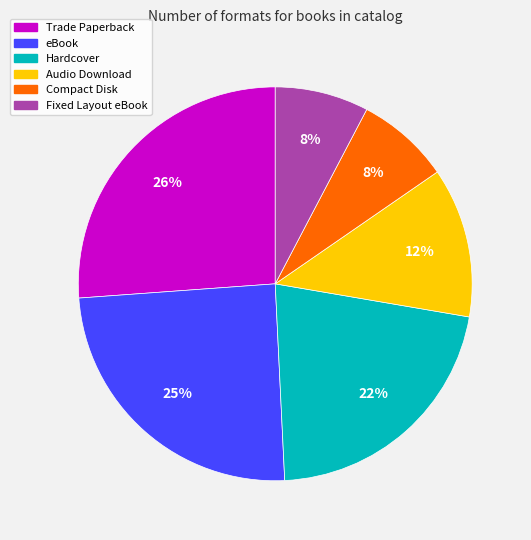

How many slices are in this pie chart?

6